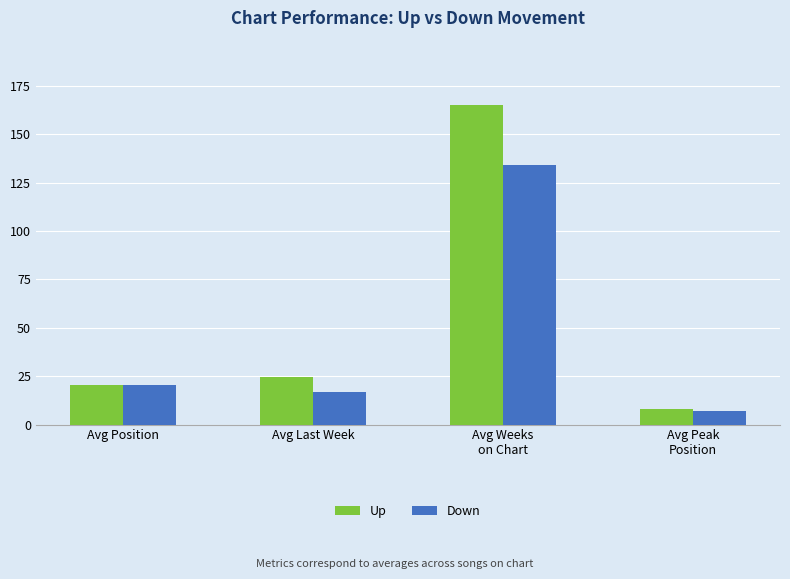

Where does the Up series first go above 24?

Avg Last Week